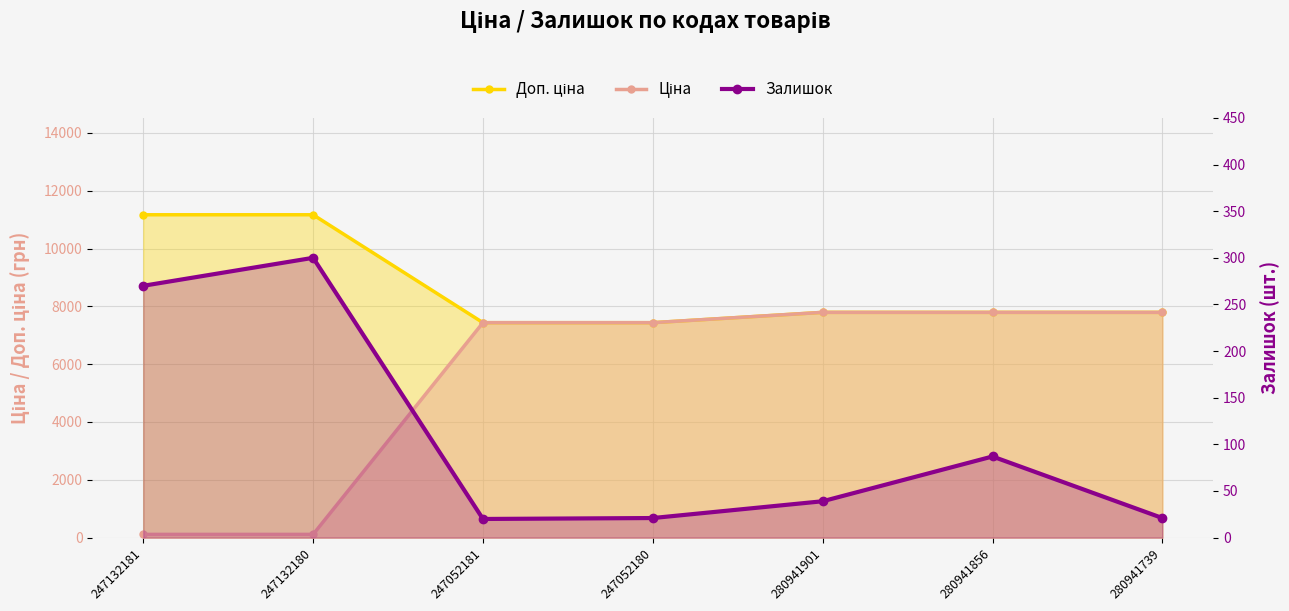

The value of Доп. ціна at 247052180 is 7436.2. True or false?

True